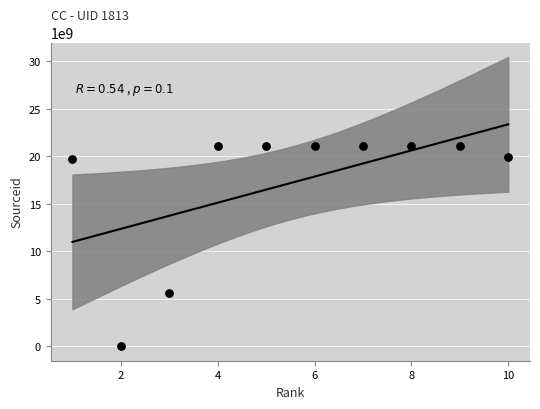

What Y value in the scatter plot is closest to 10550402041?

5600155299